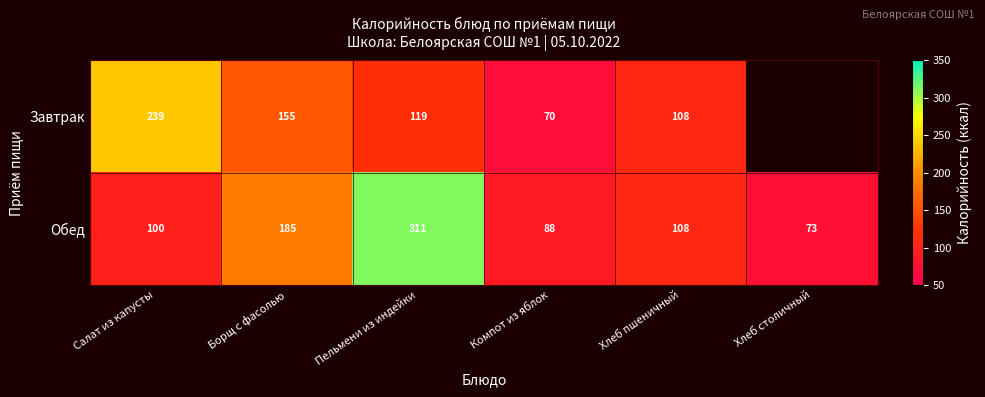

How many categories are shown in the chart?

6